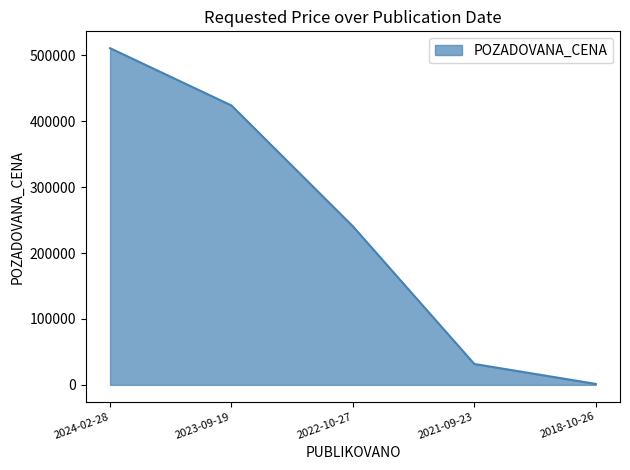

Which has a higher value, 2021-09-23 or 2023-09-19?

2023-09-19